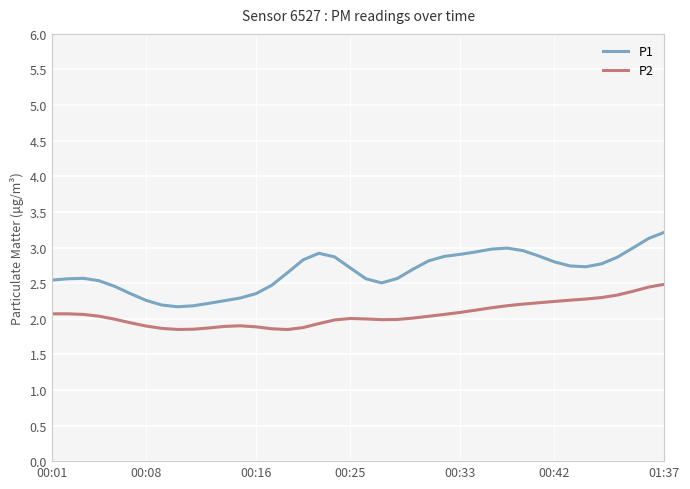

List the series in order of their peak value, lowest first.

P2, P1